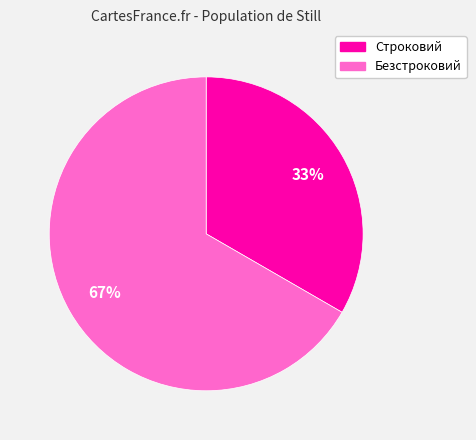

To the nearest percent, what percentage of the pie is Безстроковий?

67%